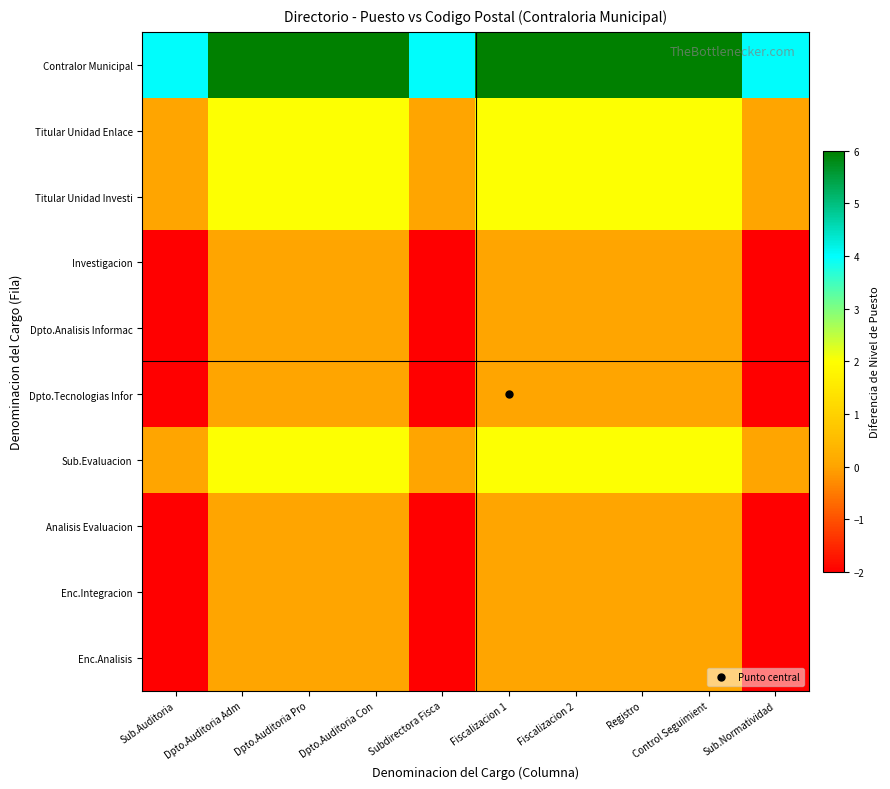

Rank the series by their maximum value, from highest to lowest.

Contralor Municipal, Titular Unidad Enlace, Titular Unidad Investi, Sub.Evaluacion, Investigacion, Dpto.Analisis Informac, Dpto.Tecnologias Infor, Analisis Evaluacion, Enc.Integracion, Enc.Analisis